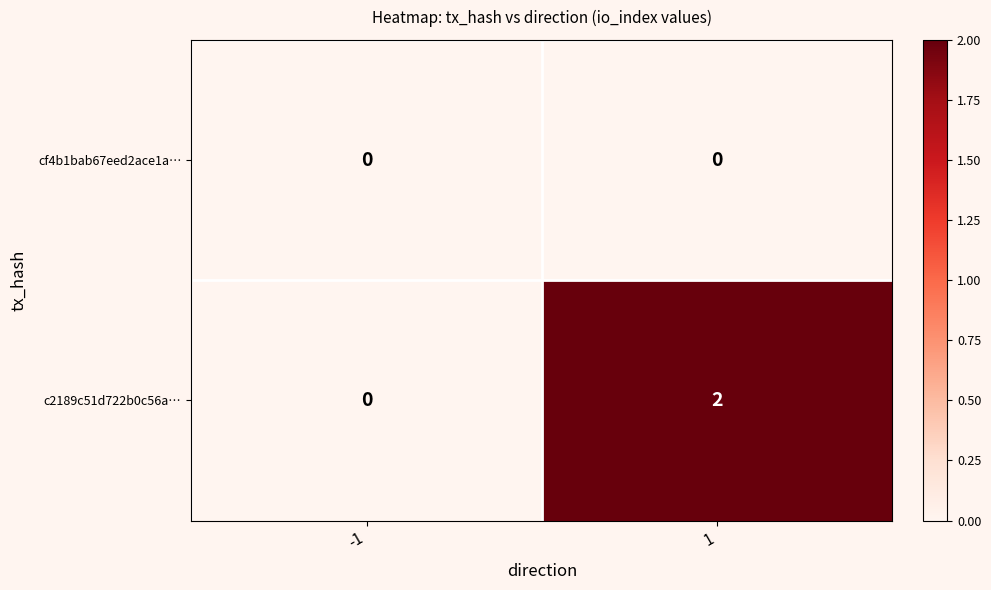

Which label corresponds to the largest value in the chart?

1